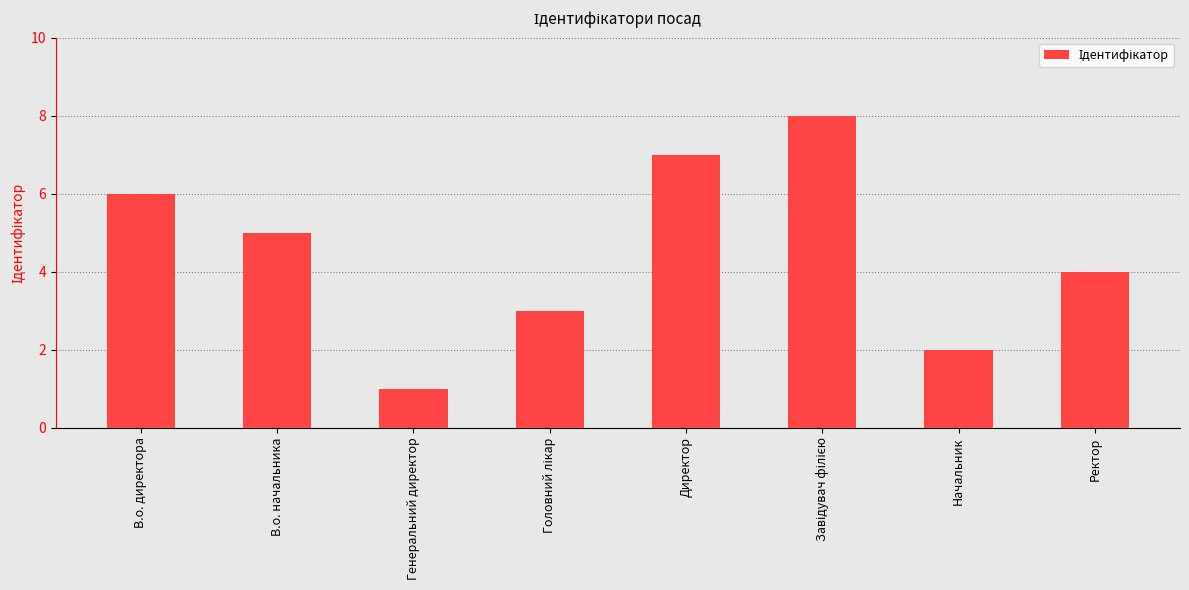

How many series are shown in this chart?

1